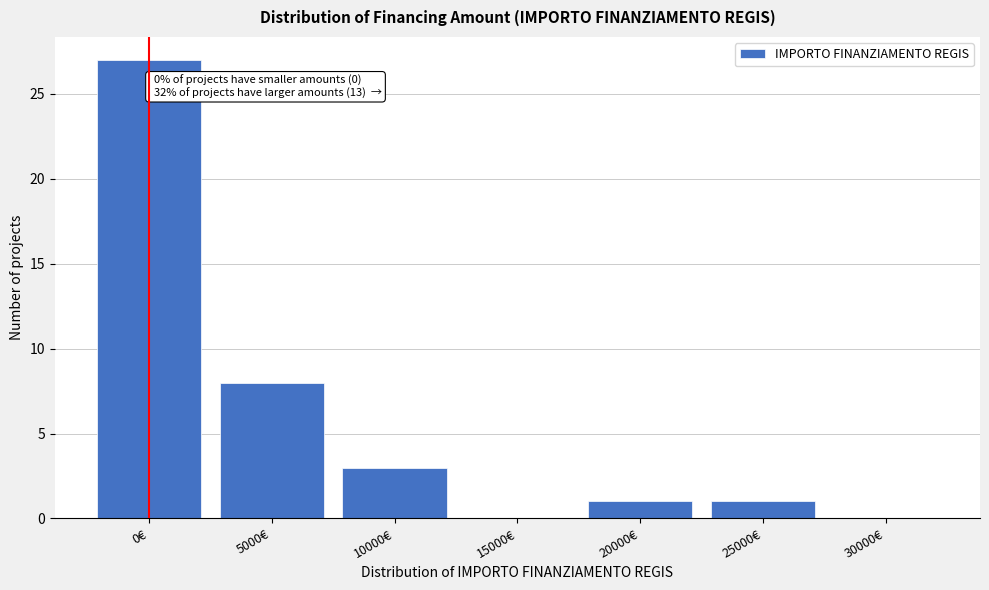

Reading left to right, list all the values displayed in this chart.

0€=27	5000€=8	10000€=3	15000€=0	20000€=1	25000€=1	30000€=0